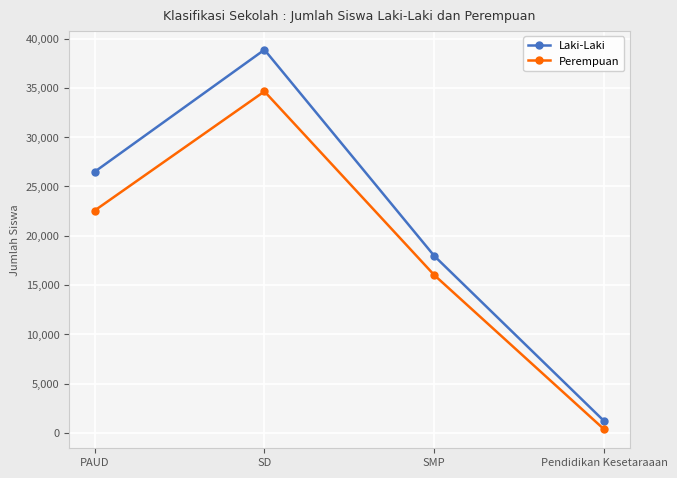

How many lines are shown in the chart?

2